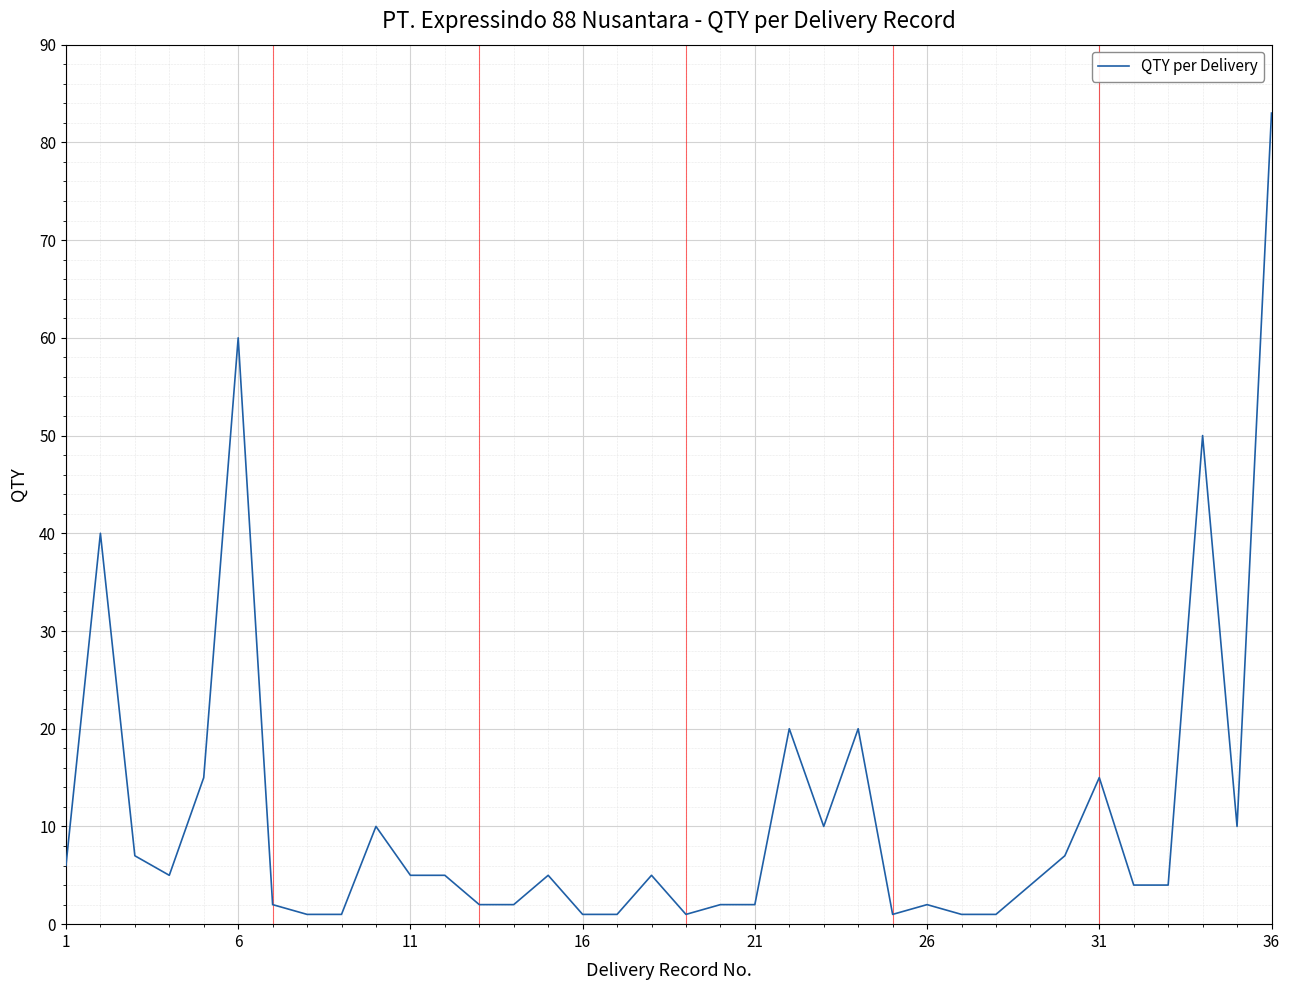

What is the maximum value shown in the chart?

83